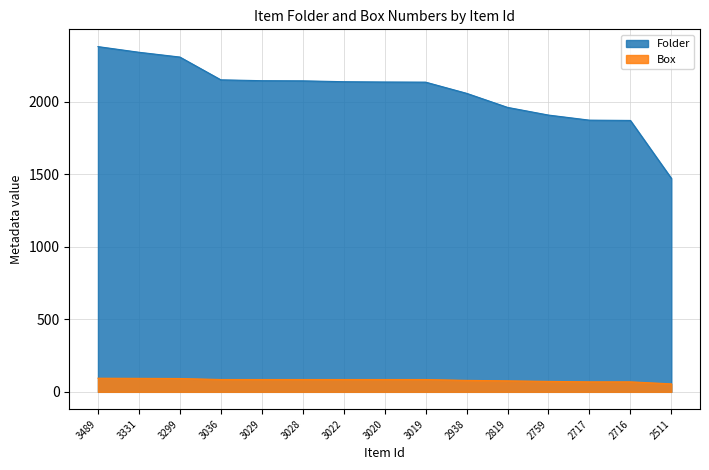

Which series has the widest spread of values?

Folder